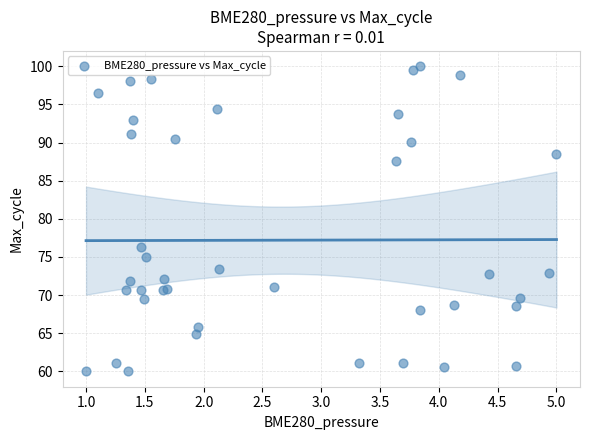

What Y value in the scatter plot is closest to 80?

76.3